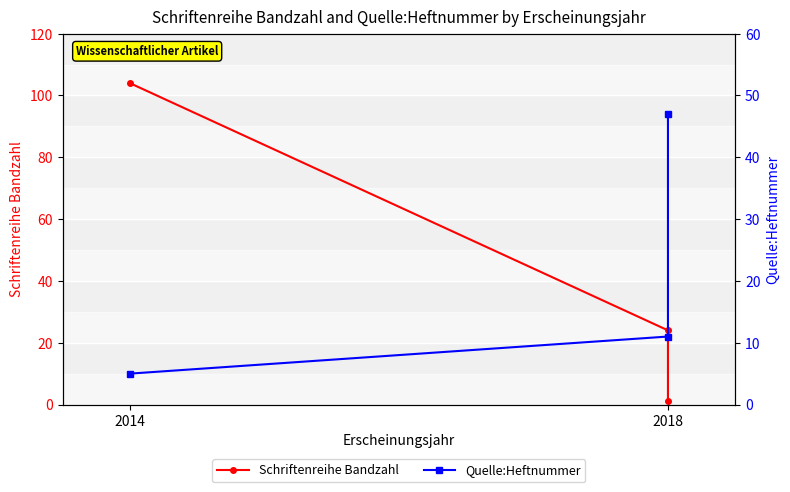

What are all the series names shown in the legend?

Schriftenreihe Bandzahl, Quelle:Heftnummer